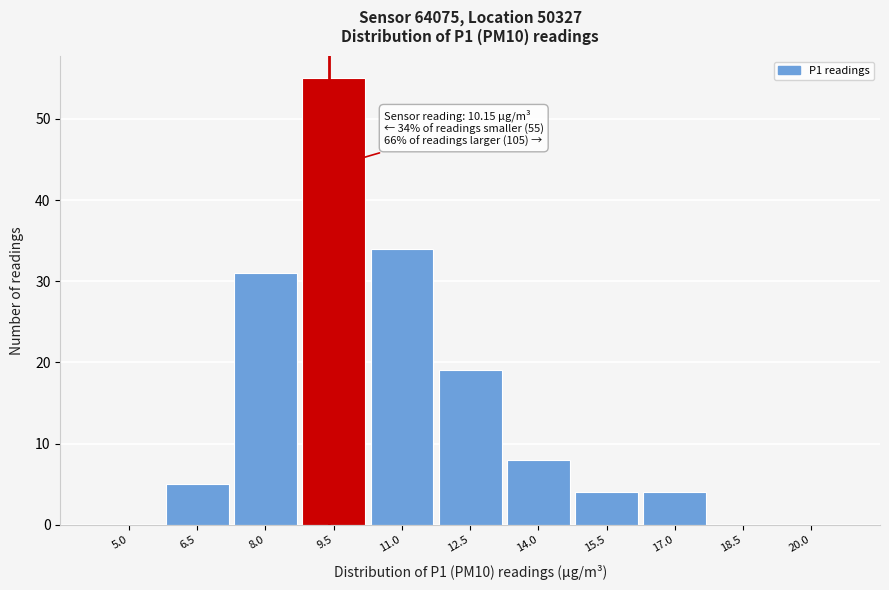

Reading right to left, transcribe all the data shown in this chart.

20.0=0	18.5=0	17.0=4	15.5=4	14.0=8	12.5=19	11.0=34	9.5=55	8.0=31	6.5=5	5.0=0